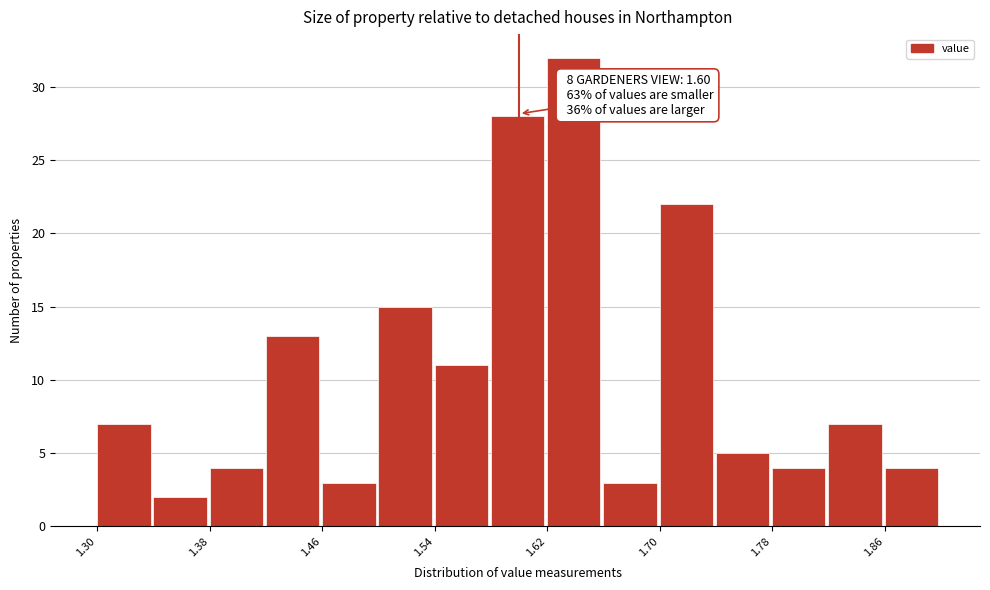

Which range on the x-axis has the tallest bar?

1.62 to 1.66